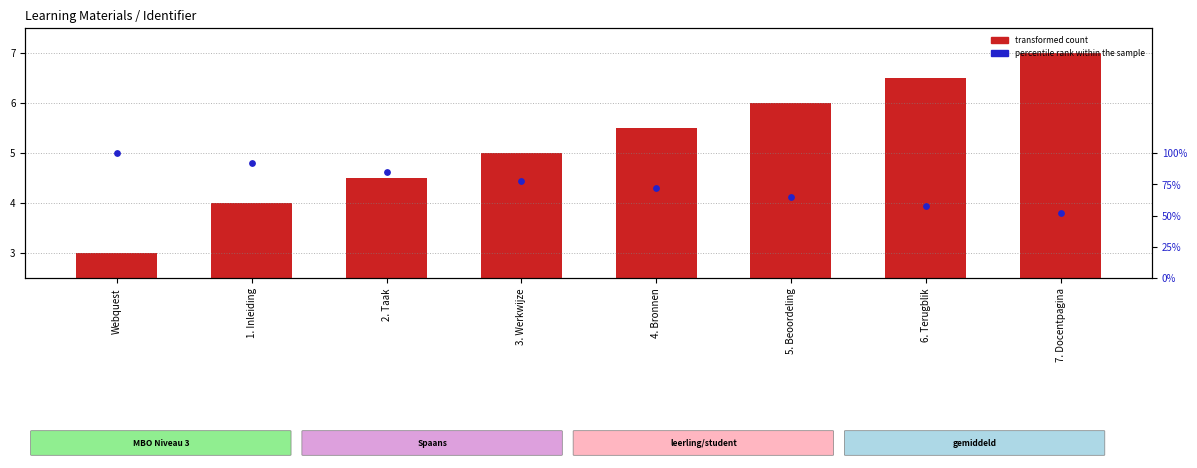

What is the total value across all series at 6. Terugblik?

64.5